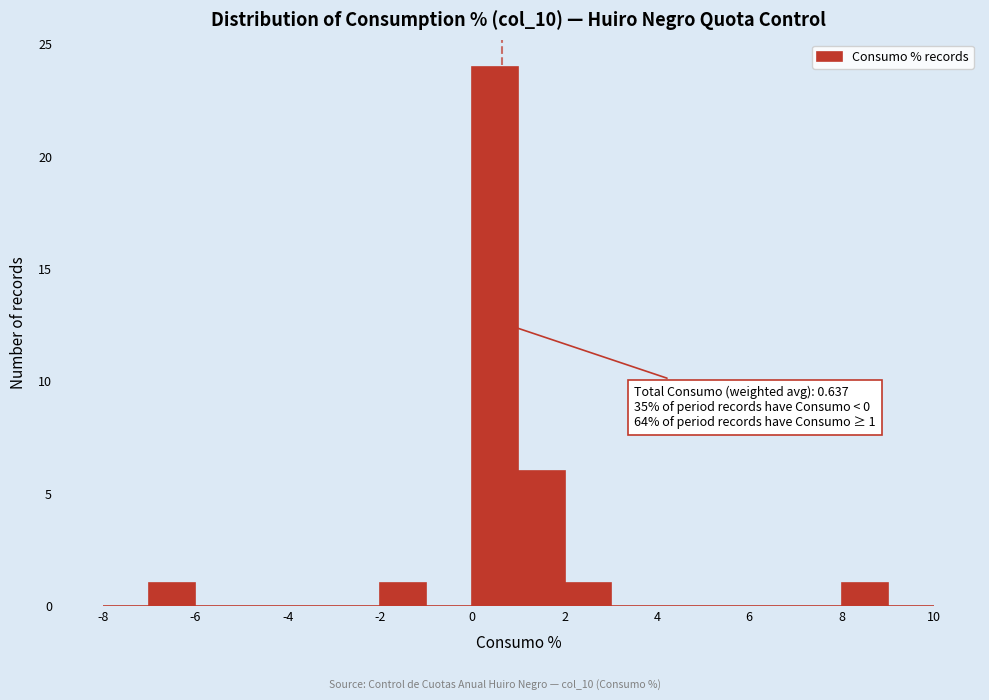

Which range on the x-axis has the tallest bar?

0 to 1